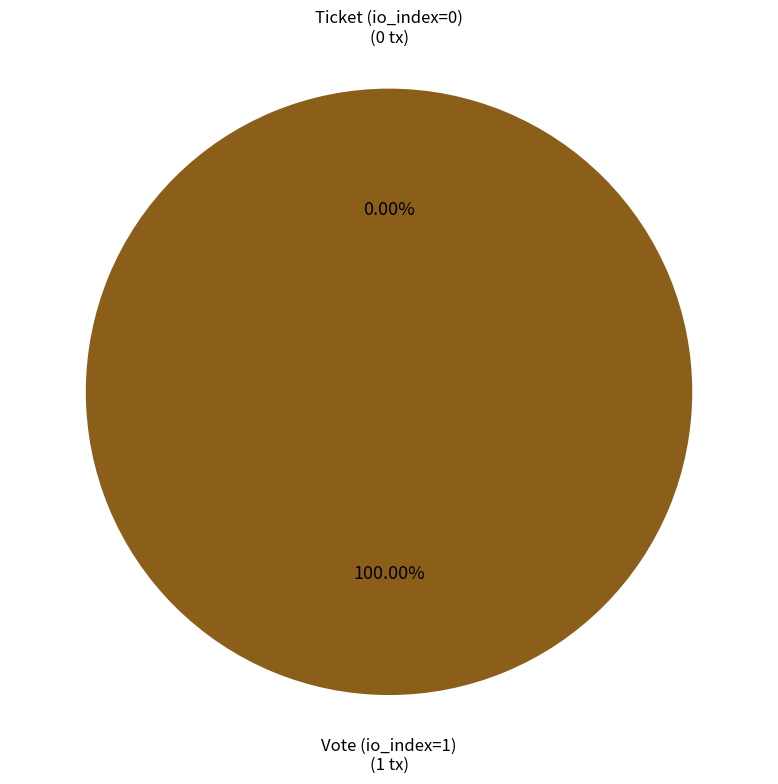

Rank the categories by value from highest to lowest.

Vote (io_index=1), Ticket (io_index=0)